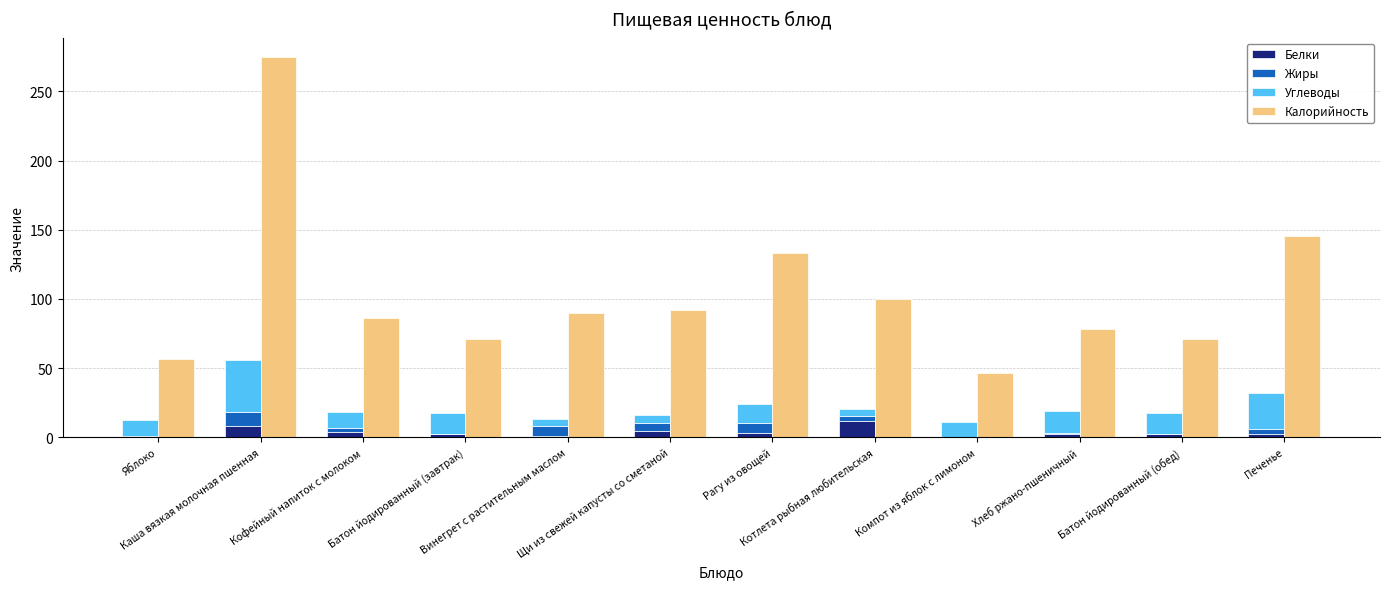

How many data points in Калорийность are above 89?

6